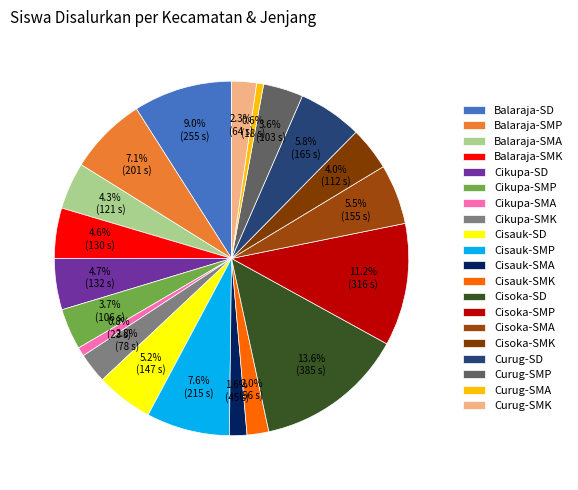

Rank the categories by value from lowest to highest.

Curug-SMA, Cikupa-SMA, Cisauk-SMA, Cisauk-SMK, Curug-SMK, Cikupa-SMK, Curug-SMP, Cikupa-SMP, Cisoka-SMK, Balaraja-SMA, Balaraja-SMK, Cikupa-SD, Cisauk-SD, Cisoka-SMA, Curug-SD, Balaraja-SMP, Cisauk-SMP, Balaraja-SD, Cisoka-SMP, Cisoka-SD